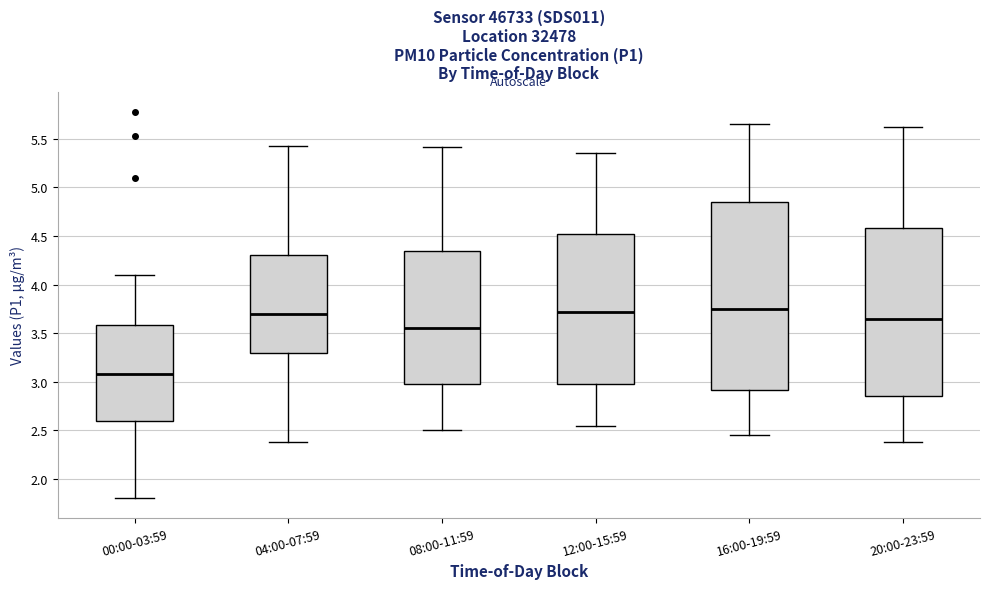

Which box's median line is the lowest?

00:00-03:59